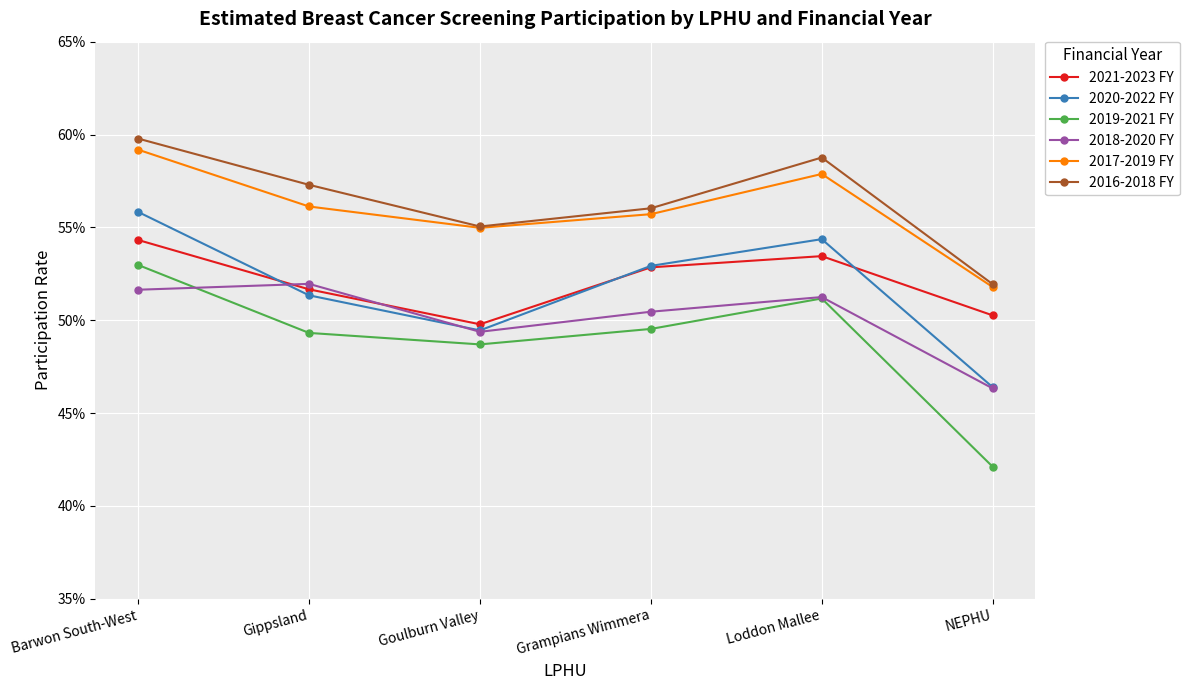

What is the minimum value shown in the chart?

0.4